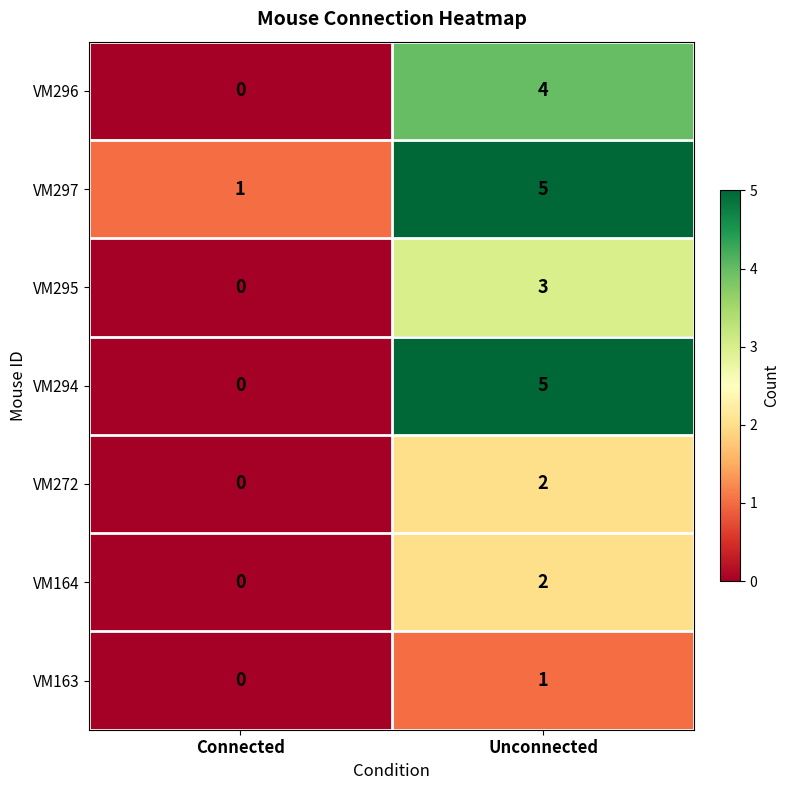

Reading right to left, list all the values displayed in this chart.

VM296: Unconnected=4	Connected=0
VM297: Unconnected=5	Connected=1
VM295: Unconnected=3	Connected=0
VM294: Unconnected=5	Connected=0
VM272: Unconnected=2	Connected=0
VM164: Unconnected=2	Connected=0
VM163: Unconnected=1	Connected=0